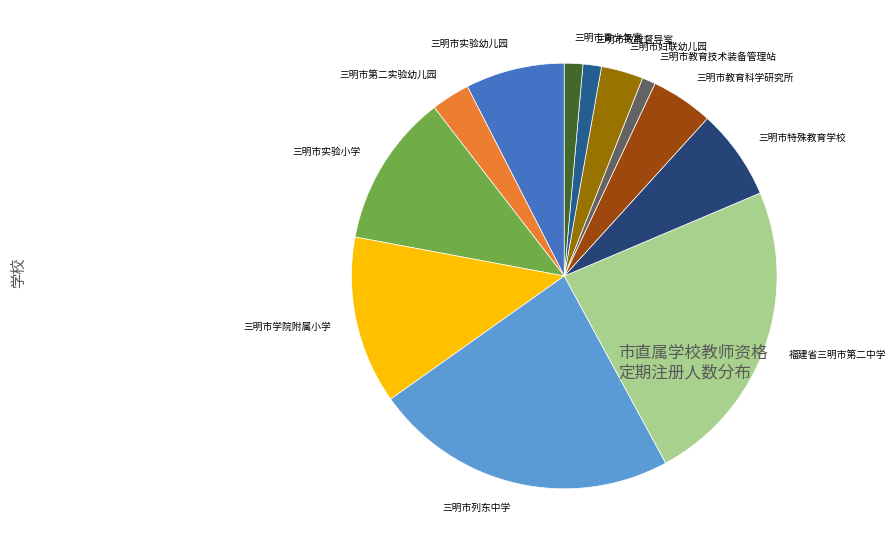

Is there a majority slice in this chart?

No